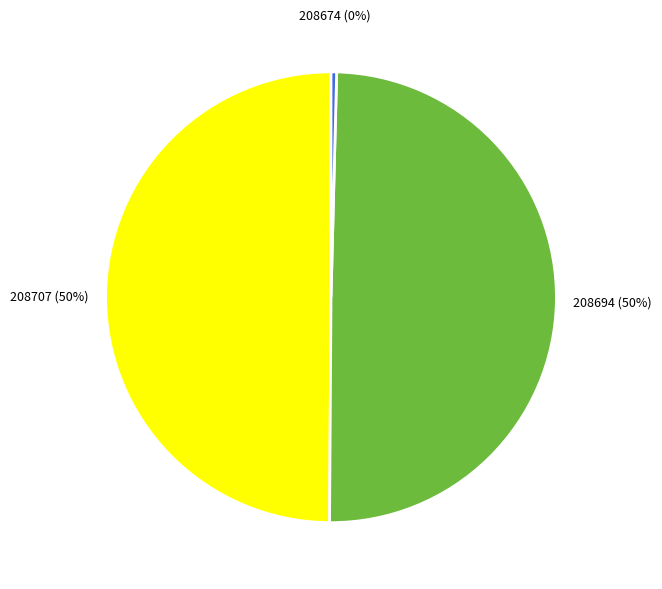

To the nearest percent, what is the combined percentage of 208694 and 208674?

50%